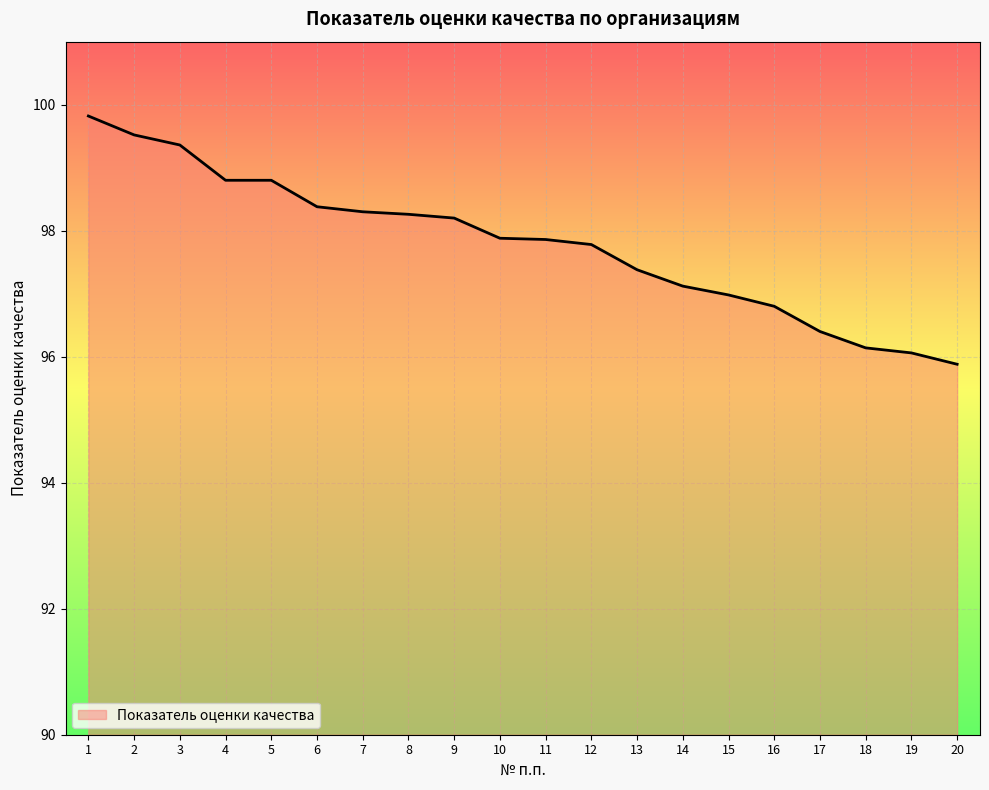

What is the ratio of the value at 17 to the value at 14?

1.0